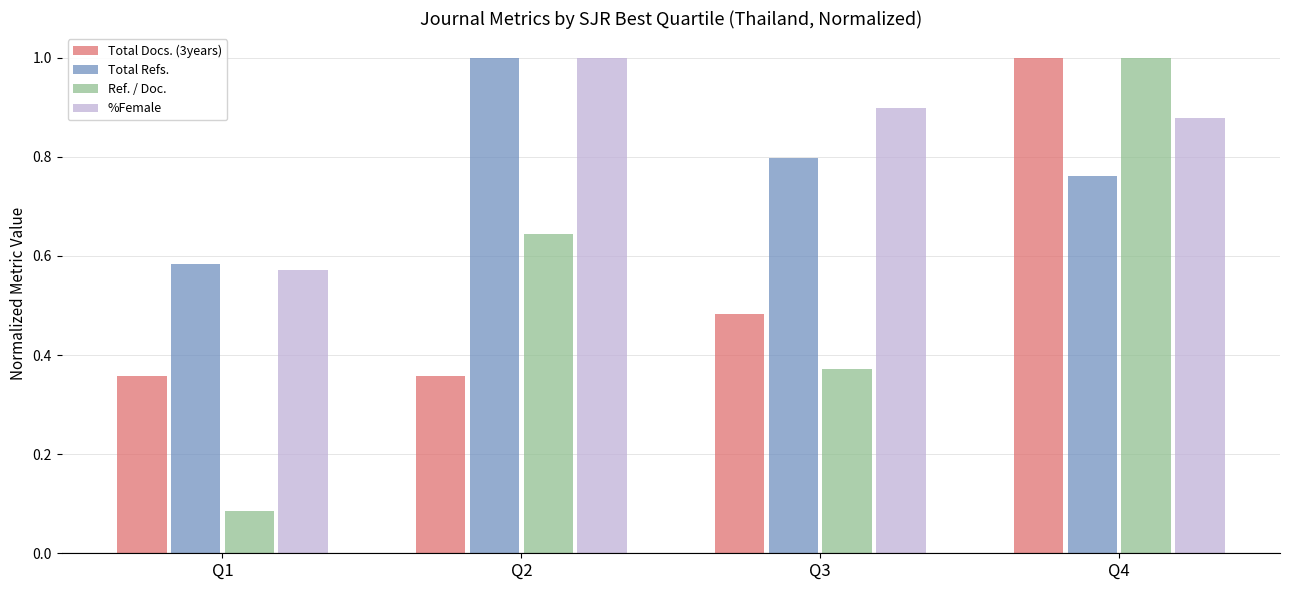

The value of Total Refs. at Q1 is 0.8. True or false?

False